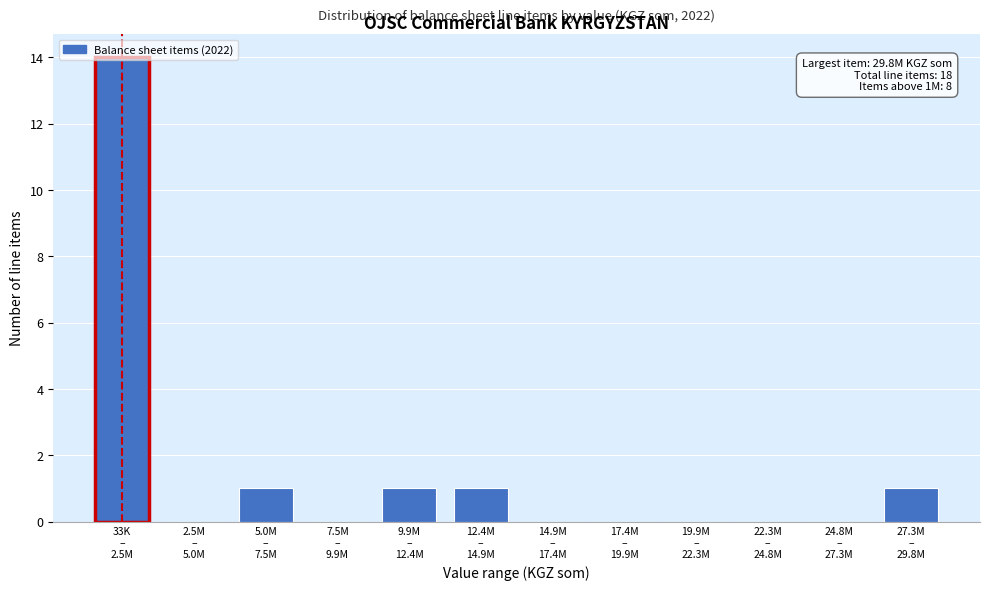

What is the sum of all values?

18